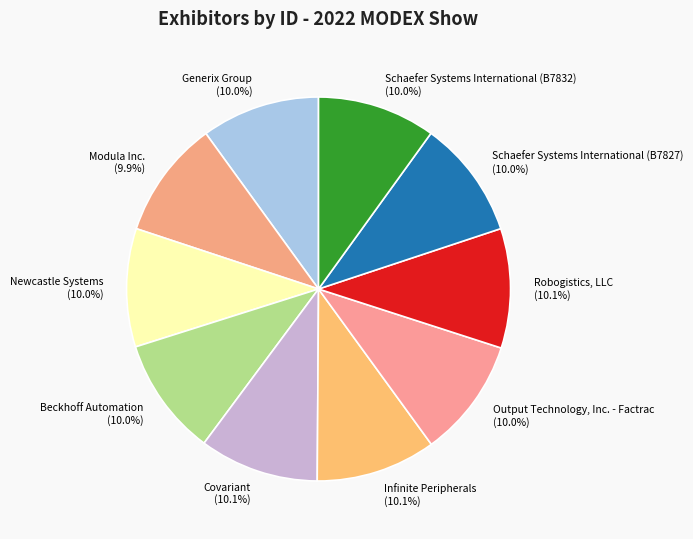

The Modula Inc. slice represents 10% of the pie. True or false?

True